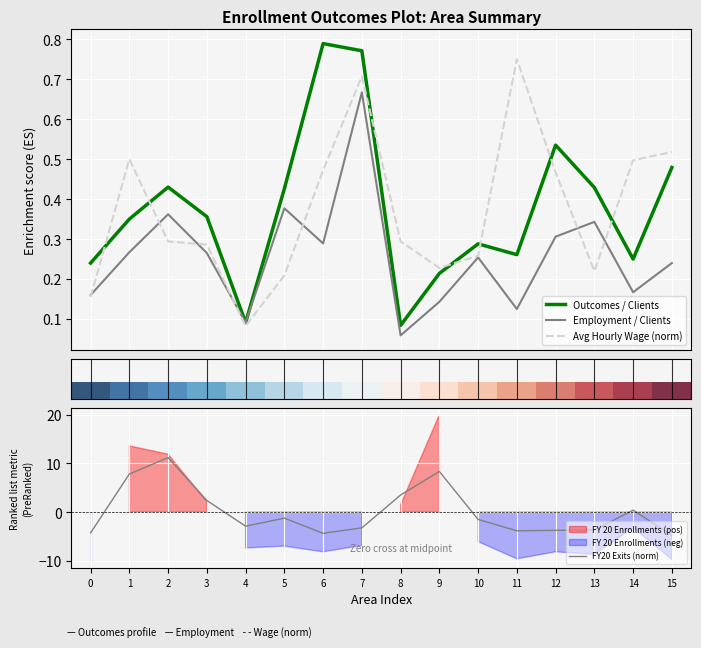

What is the lowest value of the FY20 Exits (norm) series?

-4.8